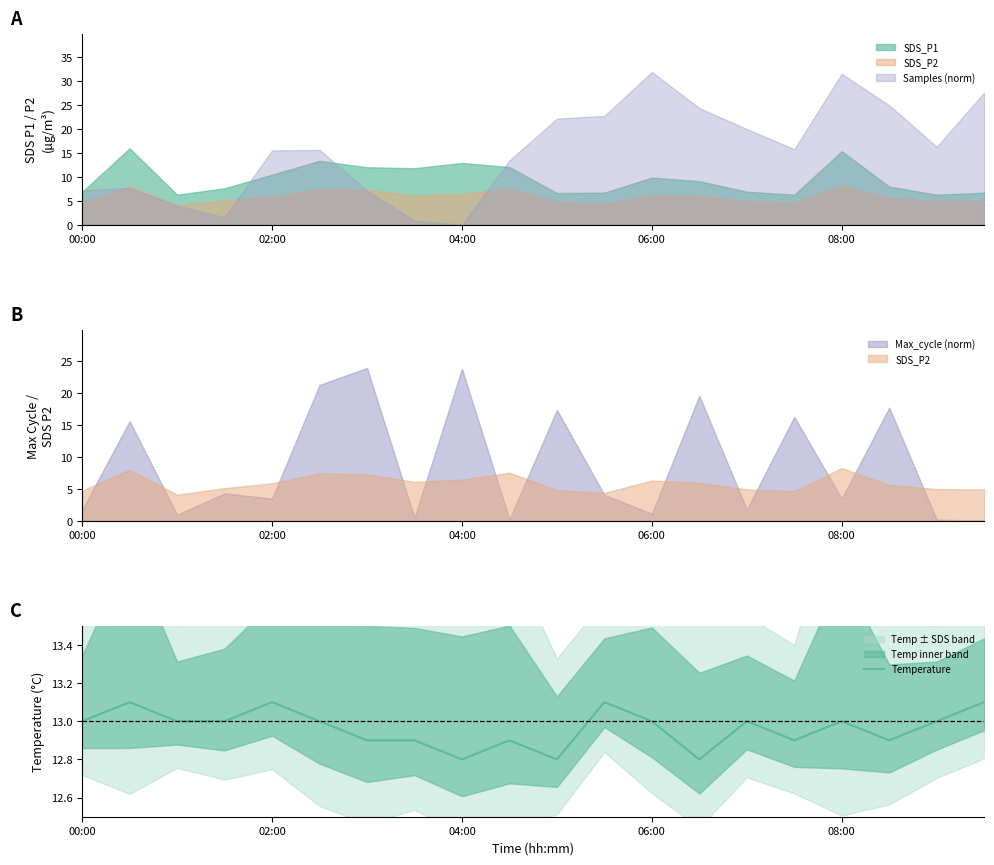

What is the difference between the second highest and minimum values?

0.3